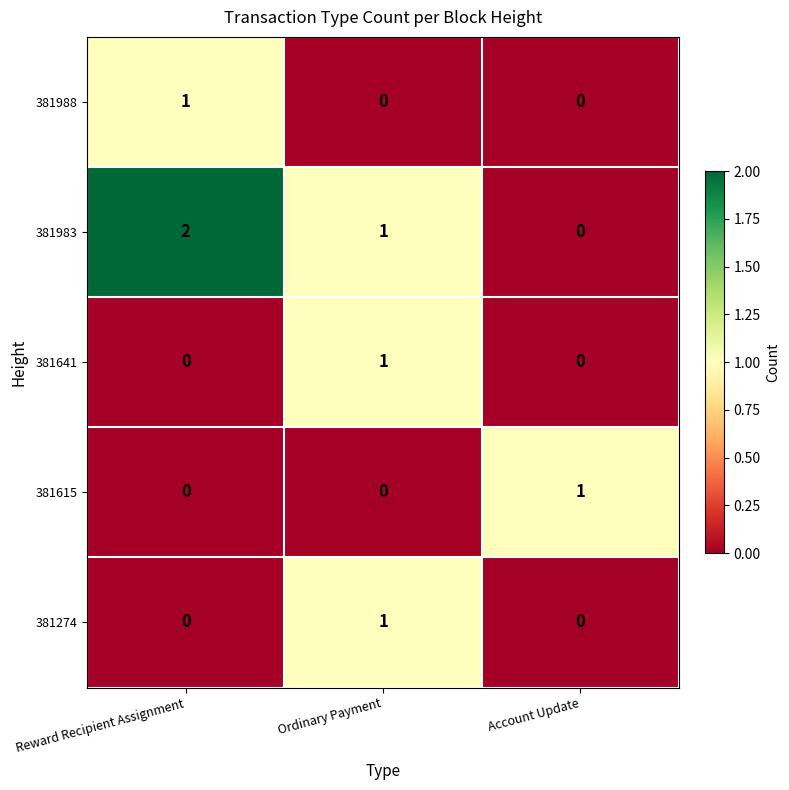

Which series has the largest total across all categories?

381983